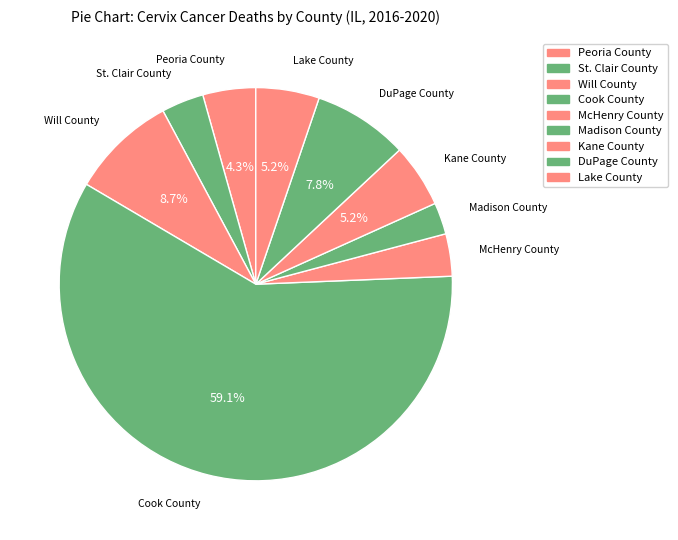

What is the change in value from McHenry County to DuPage County?

+5